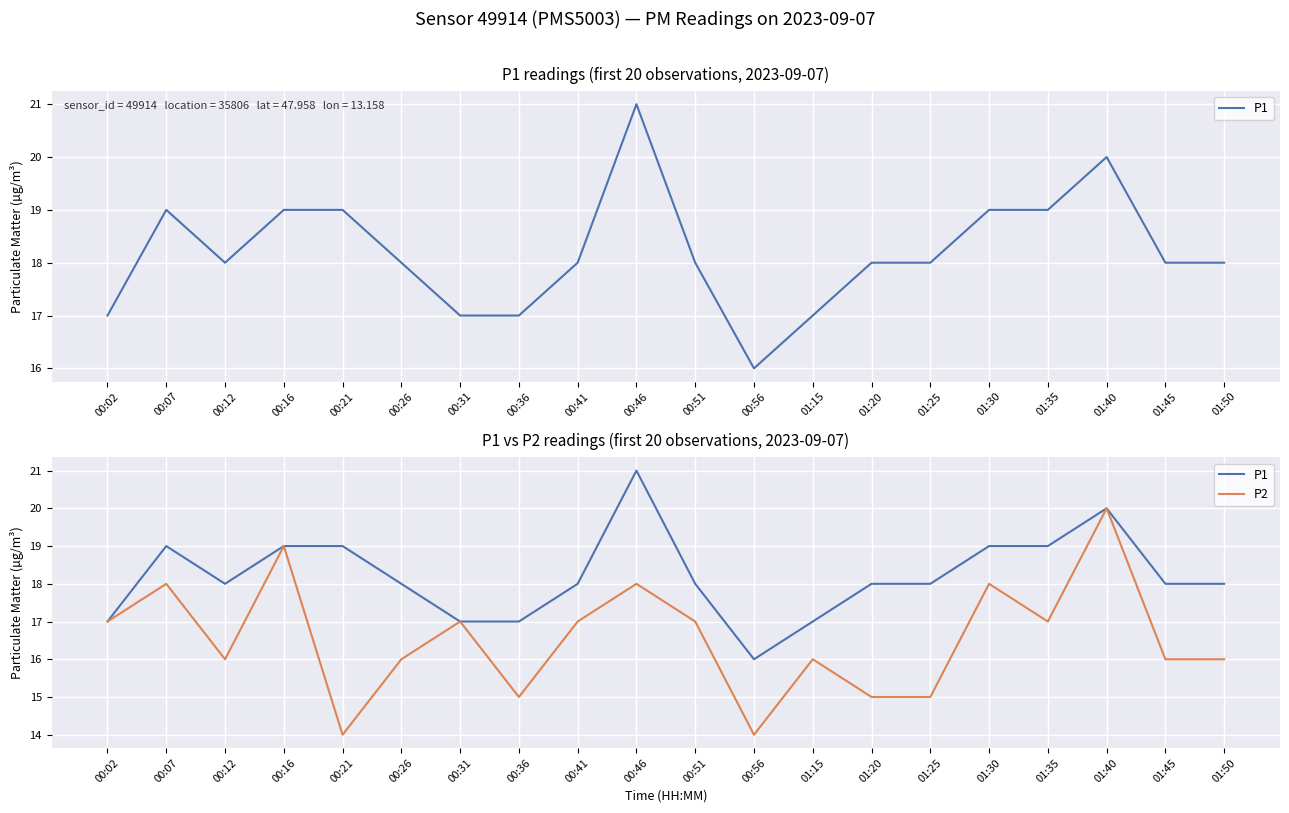

How many interior local peaks does the P2 series have?

7